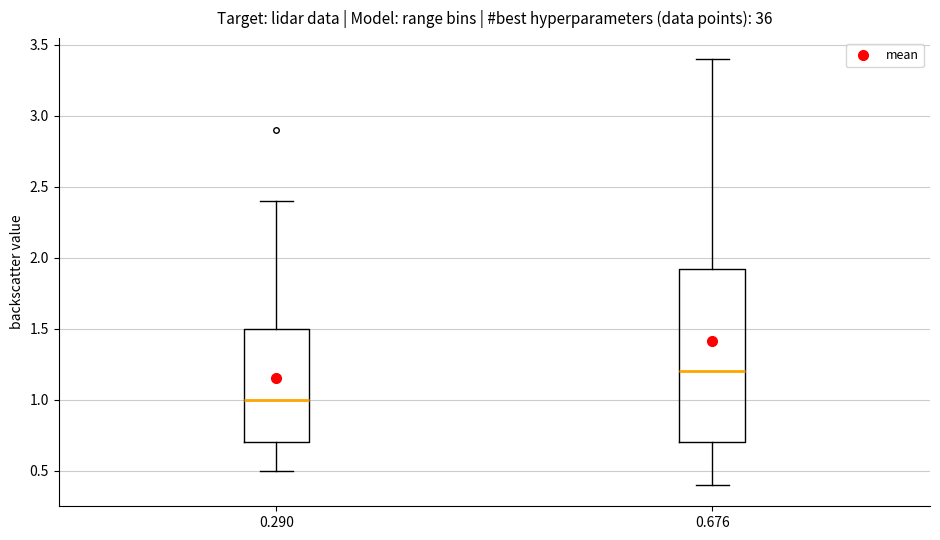

Reading left to right, read every box against the y-axis: the position of its median line, the range the box covers, and the ends of its whiskers. The values are not printed on the chart, so give them approximately, as read against the axis.

0.290: median 1.00, box 0.70 to 1.50, whiskers 0.50 to 2.40
0.676: median 1.20, box 0.70 to 1.95, whiskers 0.40 to 3.40